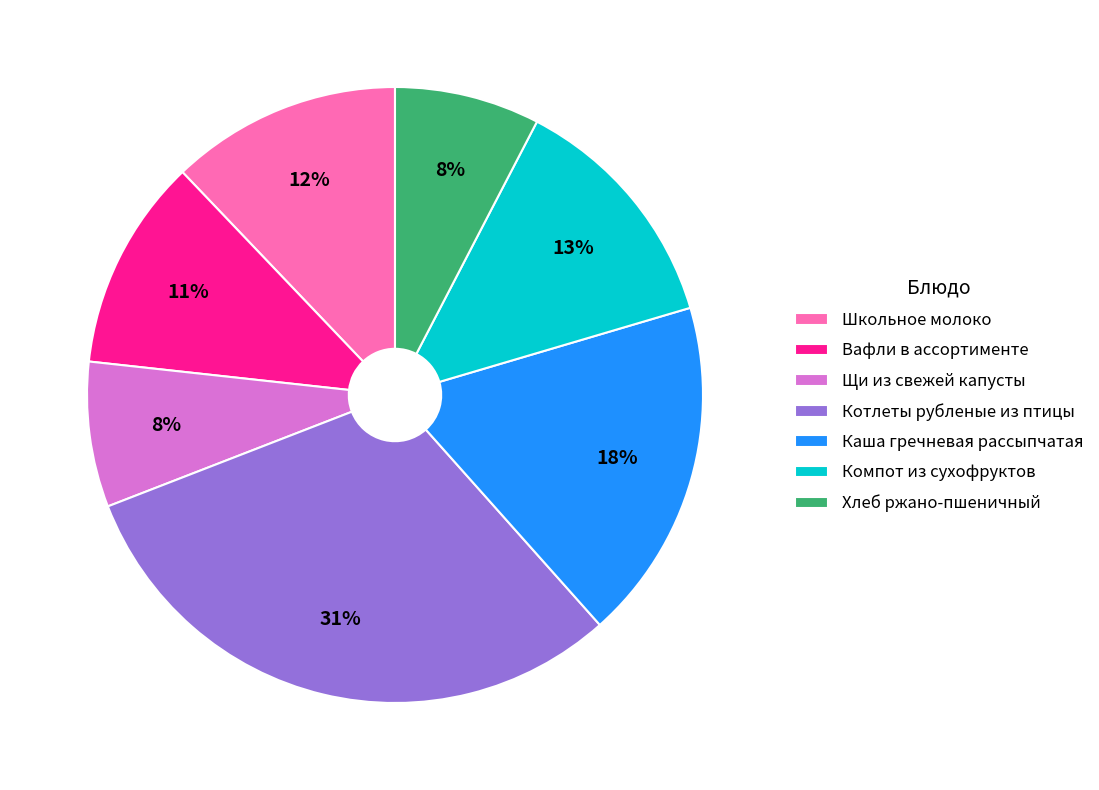

Do Щи из свежей капусты and Хлеб ржано-пшеничный together represent more than half of the pie?

No